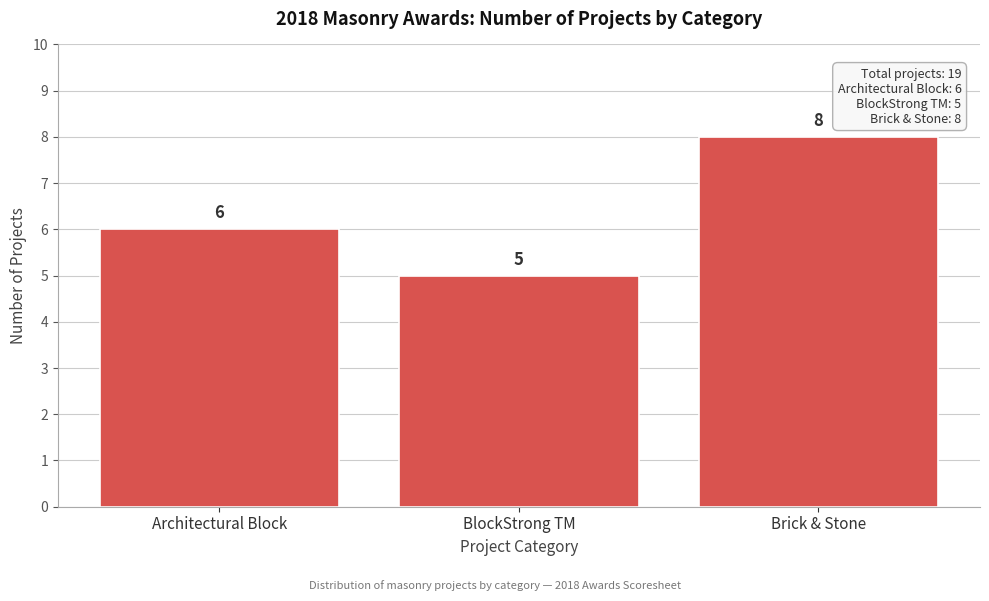

Reading left to right, list all the values displayed in this chart.

Architectural Block=6	BlockStrong TM=5	Brick & Stone=8